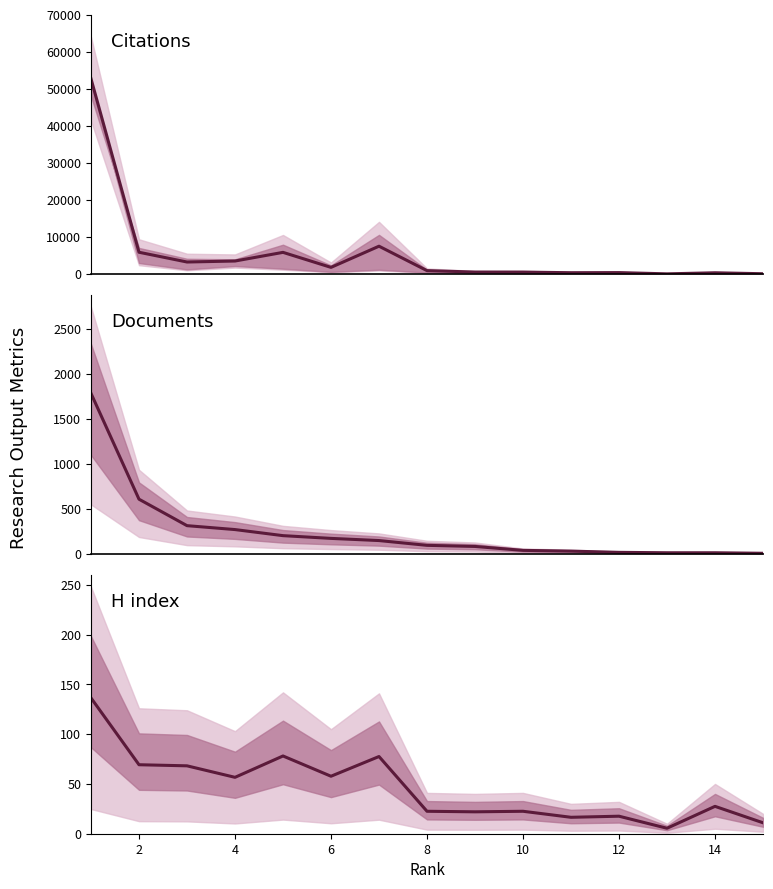

What are all the series names shown in the legend?

Citations, Documents, H index